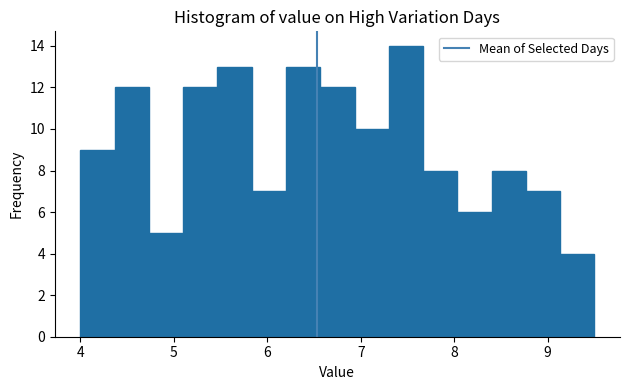

Around what value on the x-axis is the tallest bar? Give the approximate position of its centre, as read against the axis.

7.5